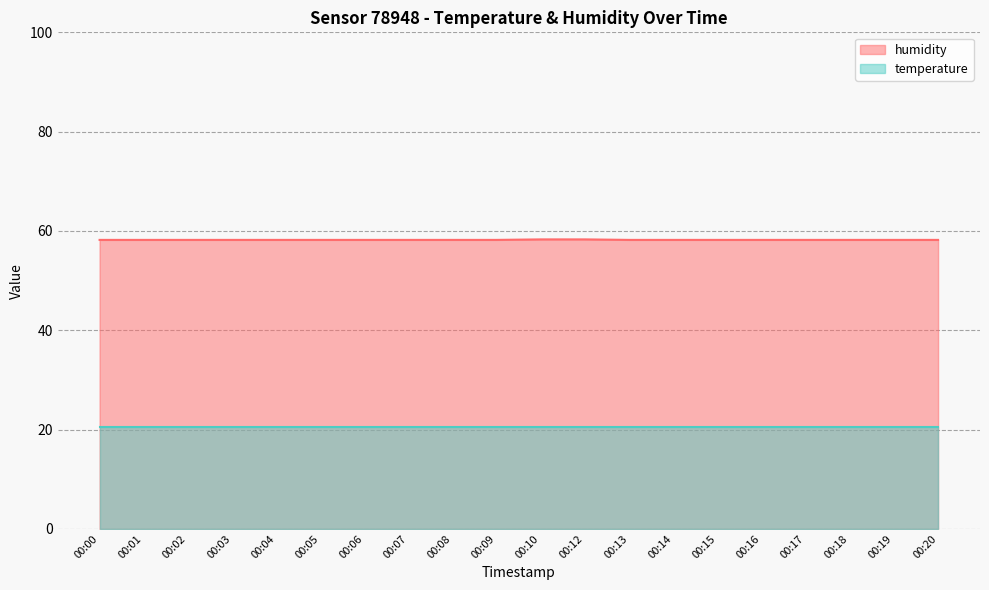

True or false: the data shows 78.7 at 00:00.

False